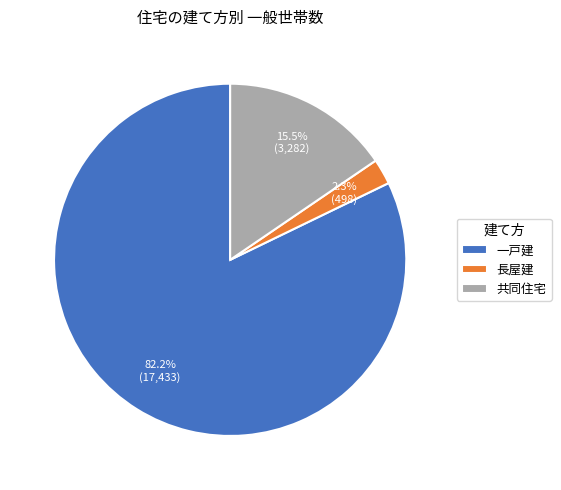

To the nearest percent, what percentage of the pie is 長屋建?

2%